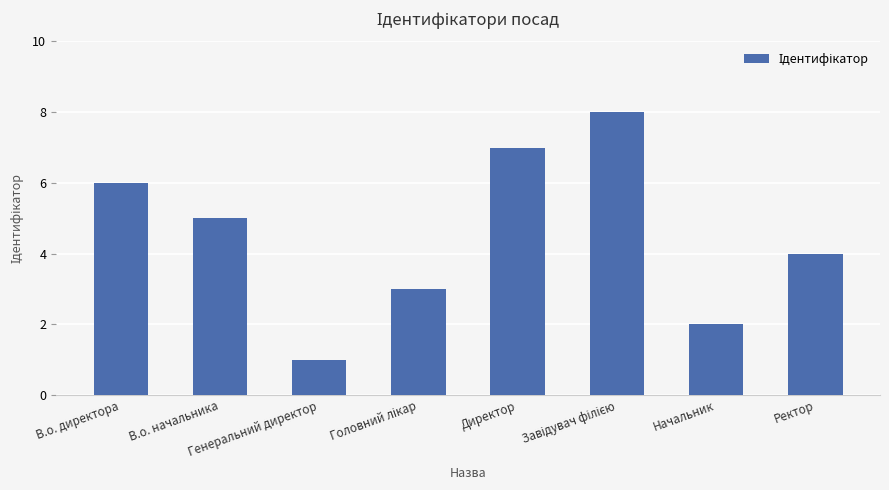

What is the sum of all values?

36